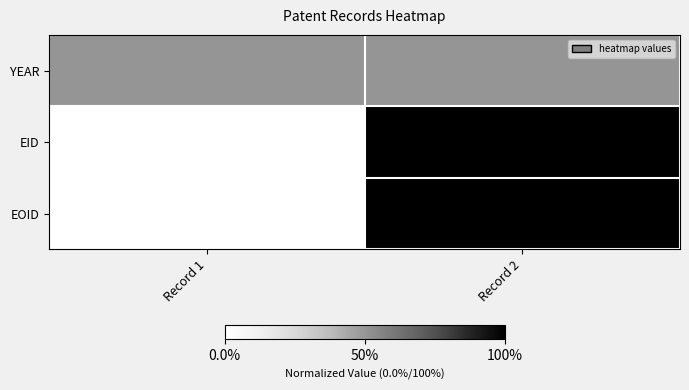

At how many categories does at least one series exceed 0?

2